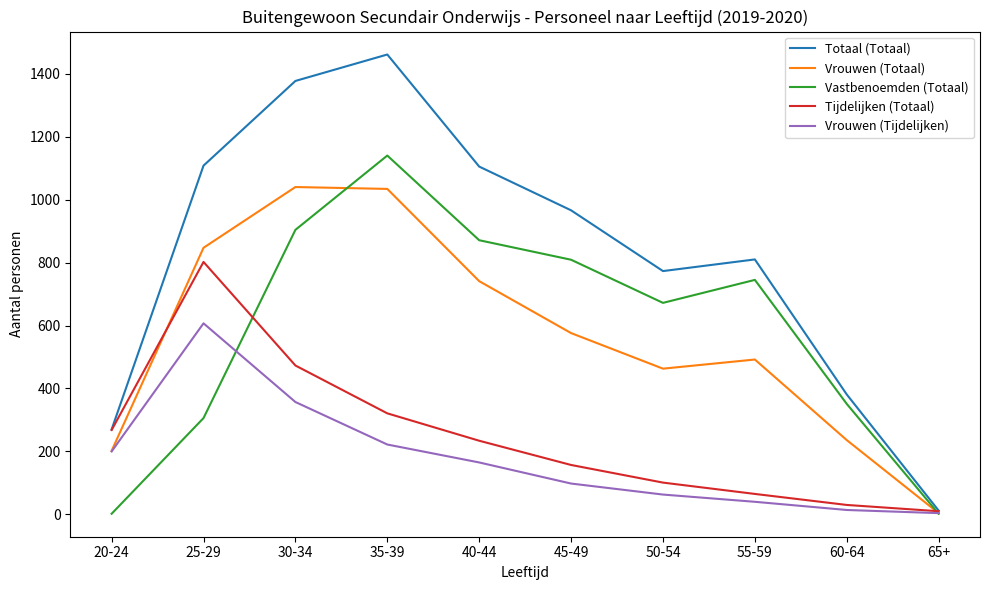

What is the maximum value shown in the chart?

1461